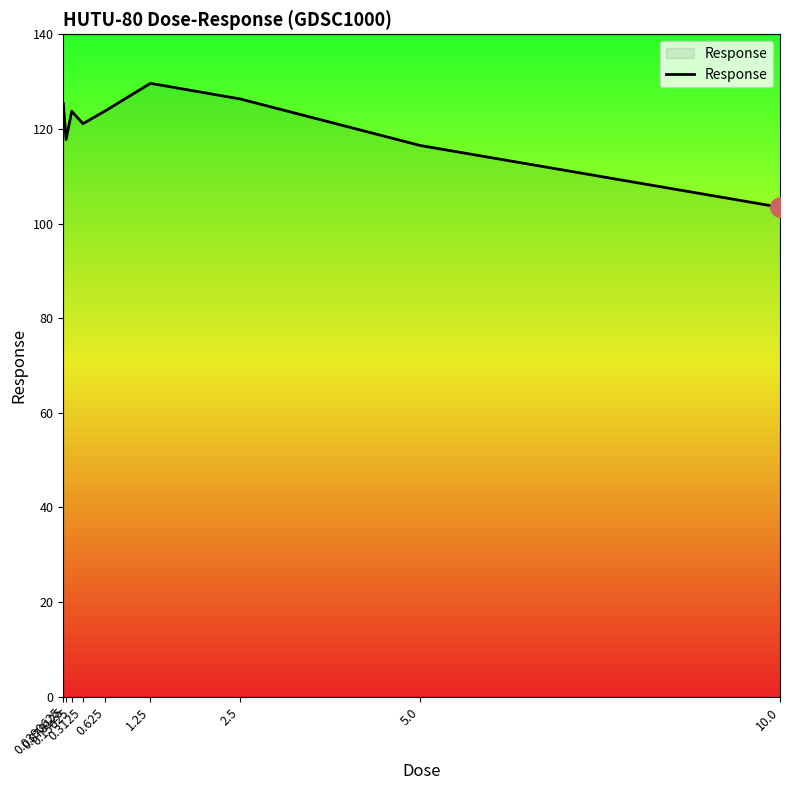

What is the ratio of the value at 0.625 to the value at 0.3125?

1.0